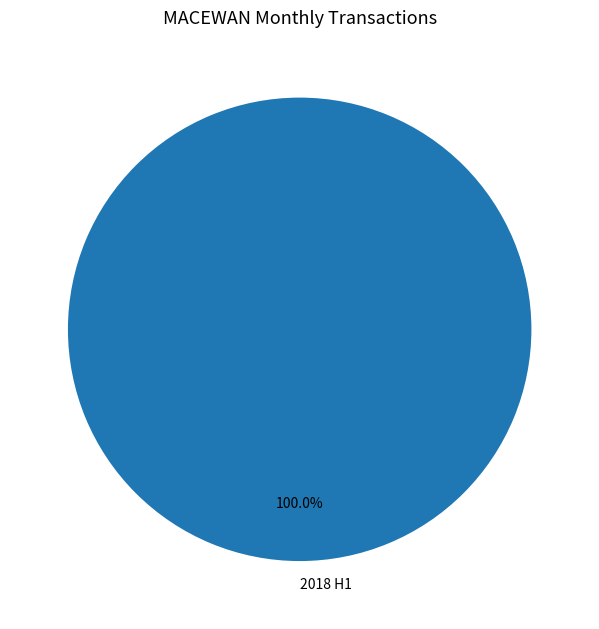

Rank the categories by value from highest to lowest.

2018 H1